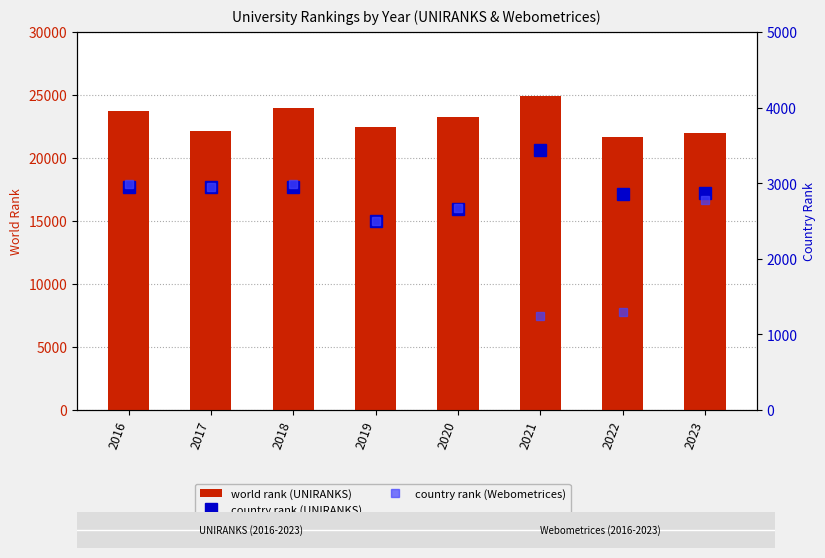

At which category is the sum across all series the highest?

2018